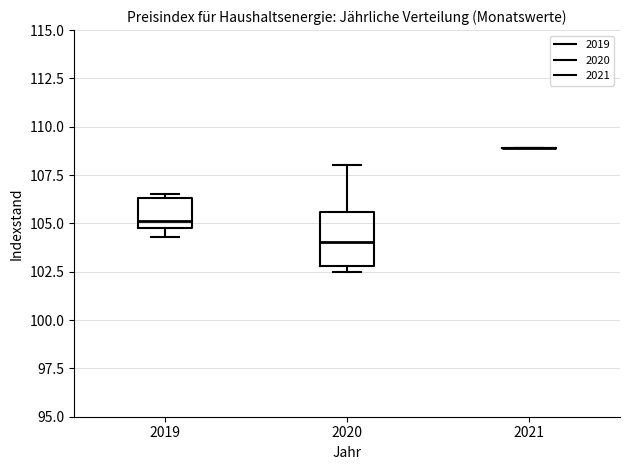

Where is the upper edge of the box at x = 2019 on the y-axis? The values are not printed on the chart, so give them approximately, as read against the axis.

106.5